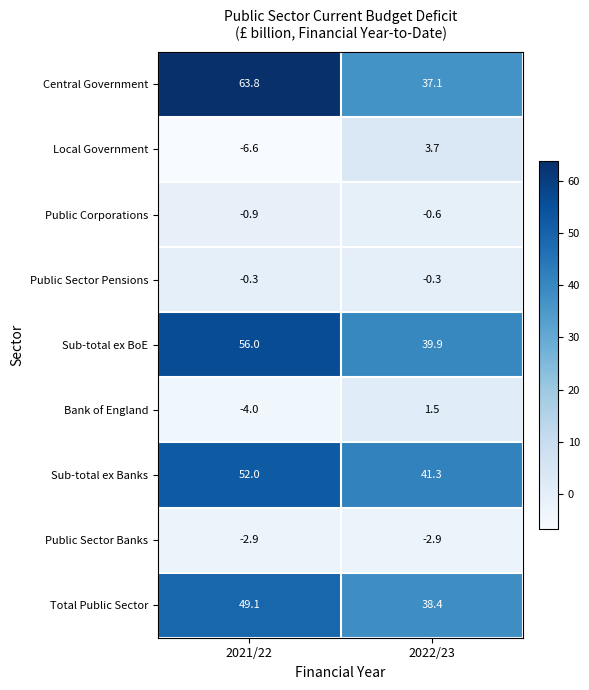

How many series are shown in this chart?

9